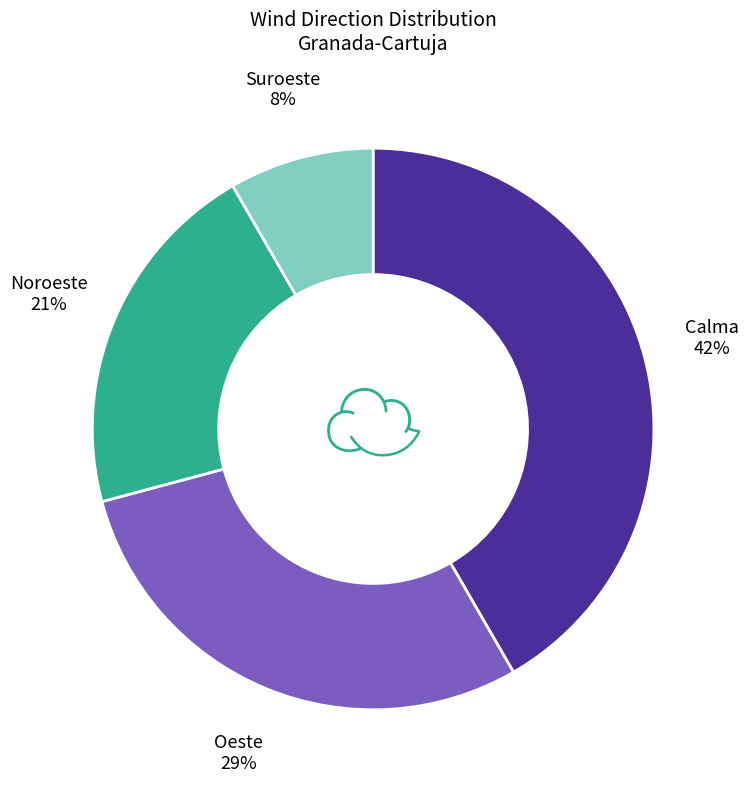

To the nearest percent, what is the average slice percentage?

25%